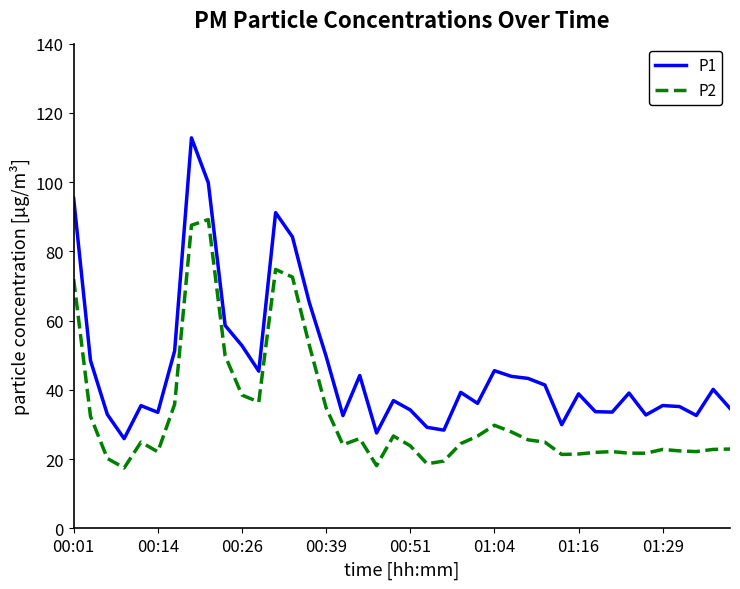

What is the difference between the maximum and minimum values in the P2 series?

71.7